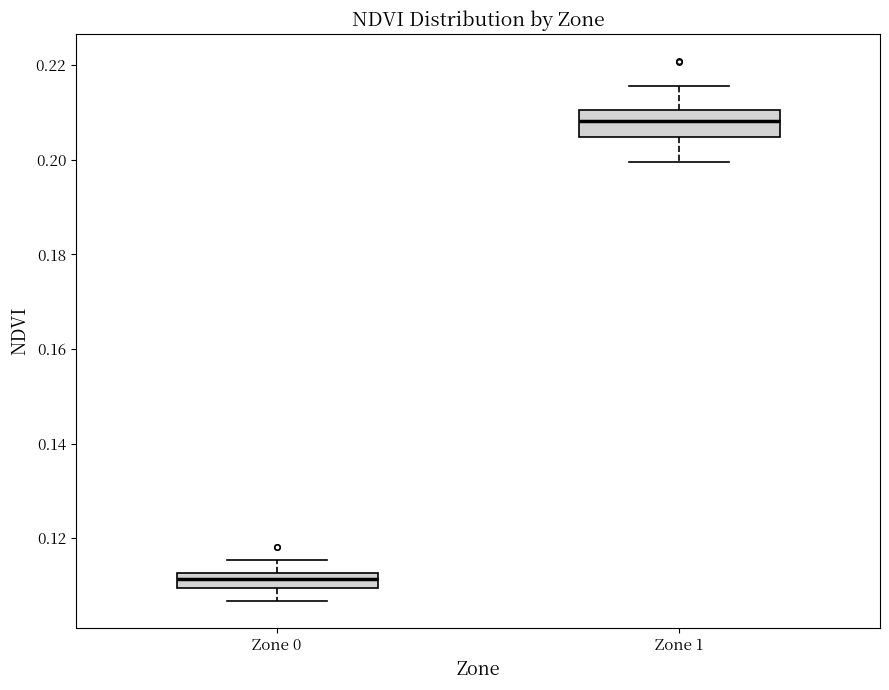

Reading left to right, transcribe this box plot: for each box, give where its median line is, the range the box spans, and where its two whiskers end, as read against the y-axis. The values are not printed on the chart, so give them approximately, as read against the axis.

Zone 0: median 0.112 (inside the box), box 0.110 to 0.112, whiskers 0.106 to 0.116
Zone 1: median 0.208, box 0.204 to 0.210, whiskers 0.200 to 0.216